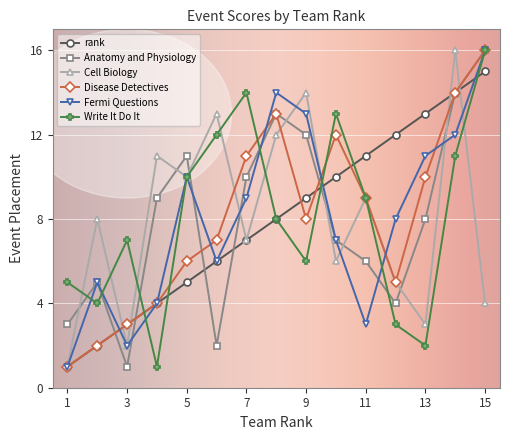

How many interior local peaks does the Write It Do It series have?

3